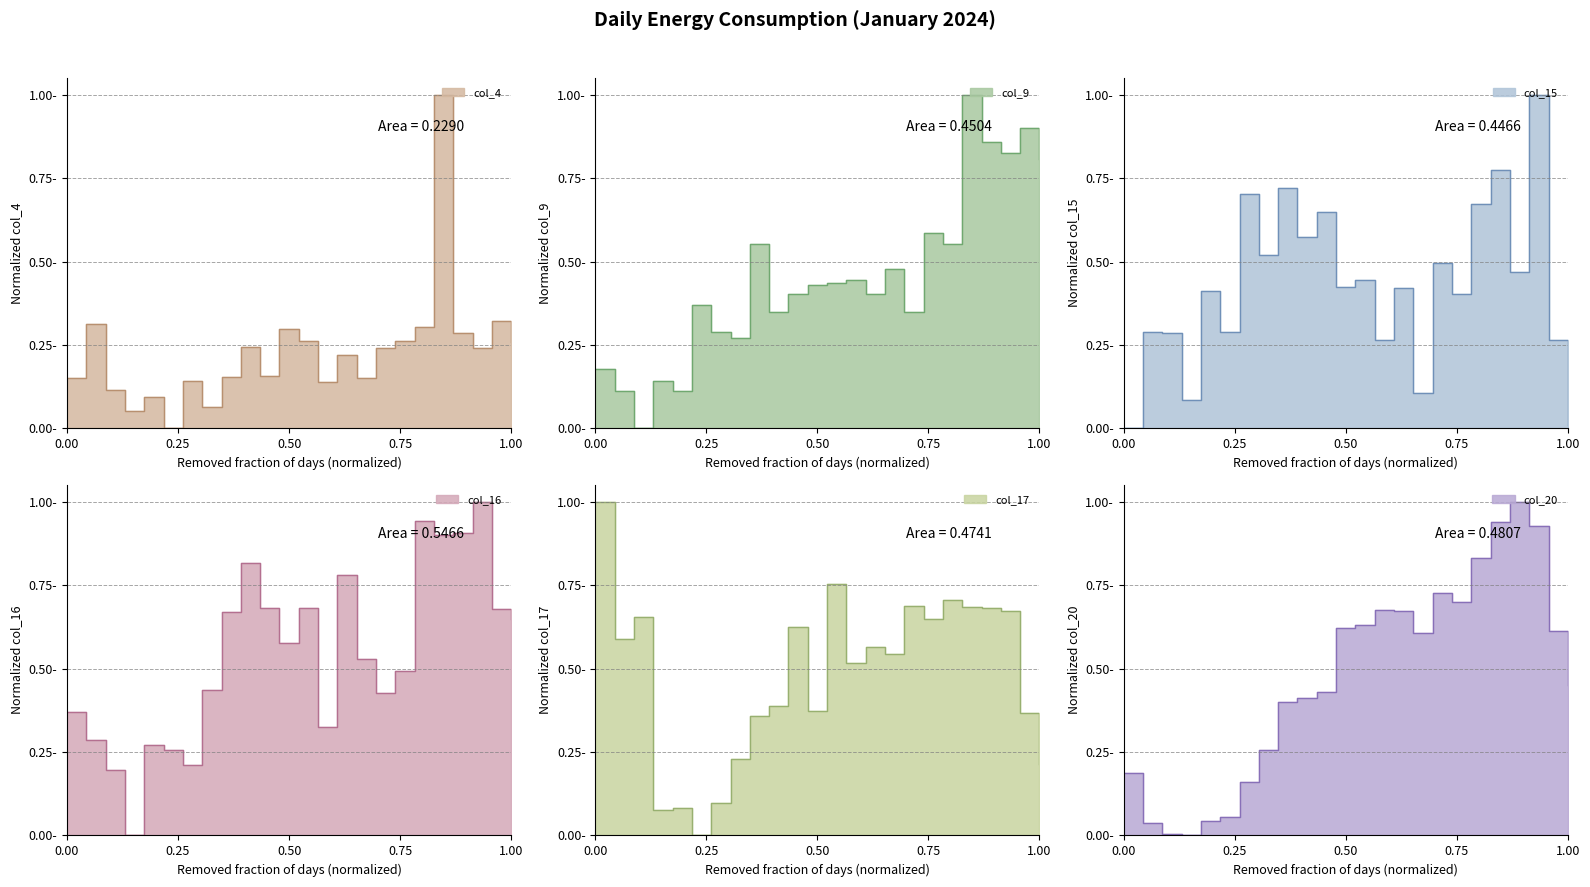

What is the value of the col_15 point at the 17th from the left?

0.5